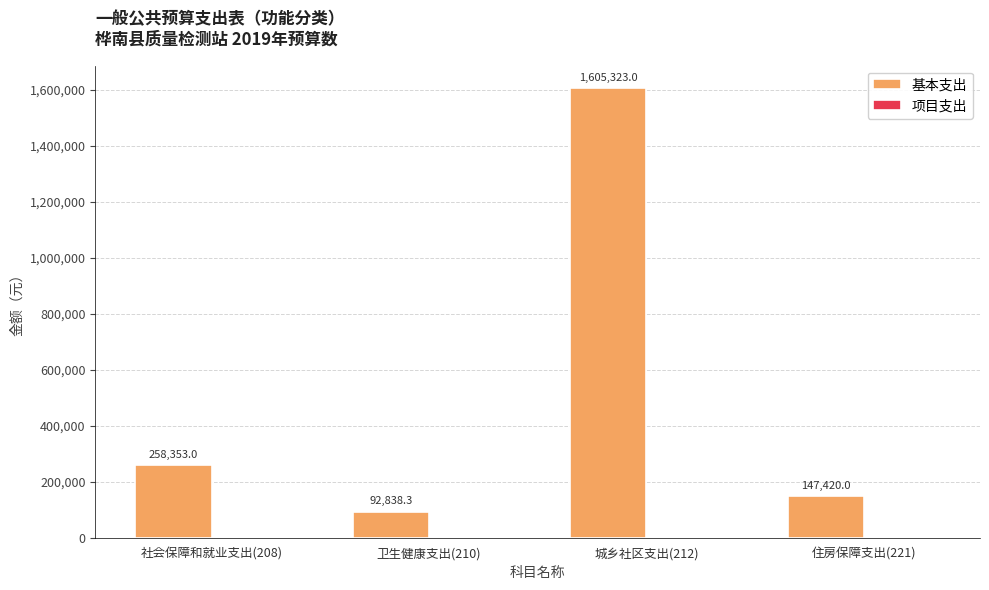

Are the bars horizontal?

No